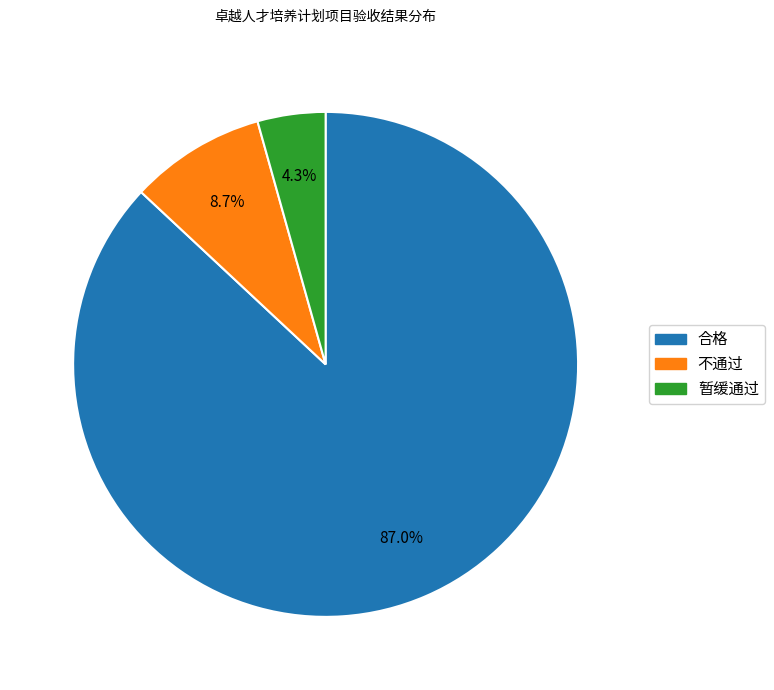

What percentage is NOT represented by 暂缓通过?

95.7%